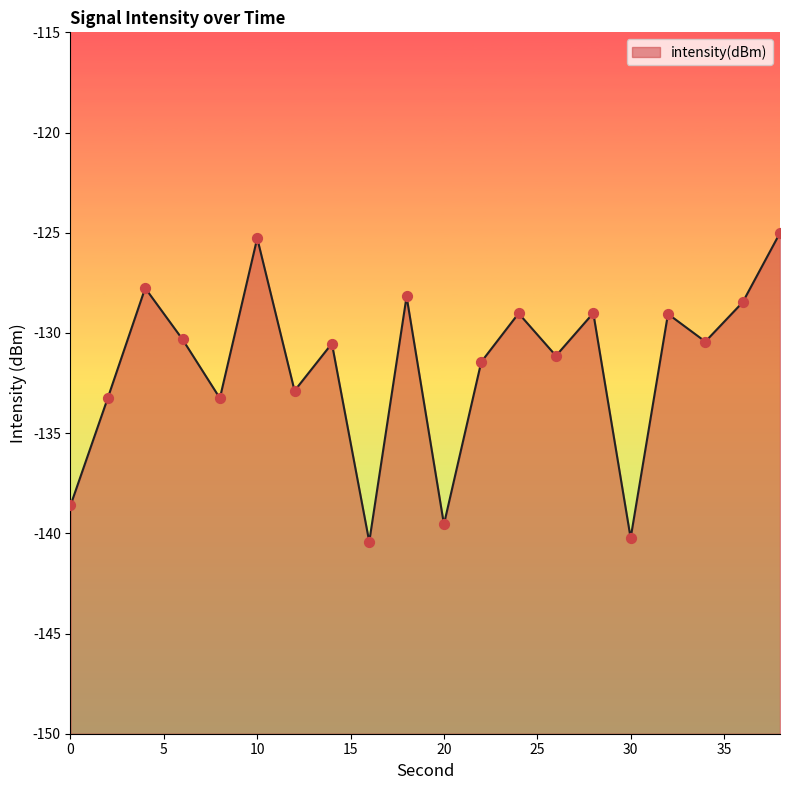

What is the change in value from 22 to 38?

+6.4